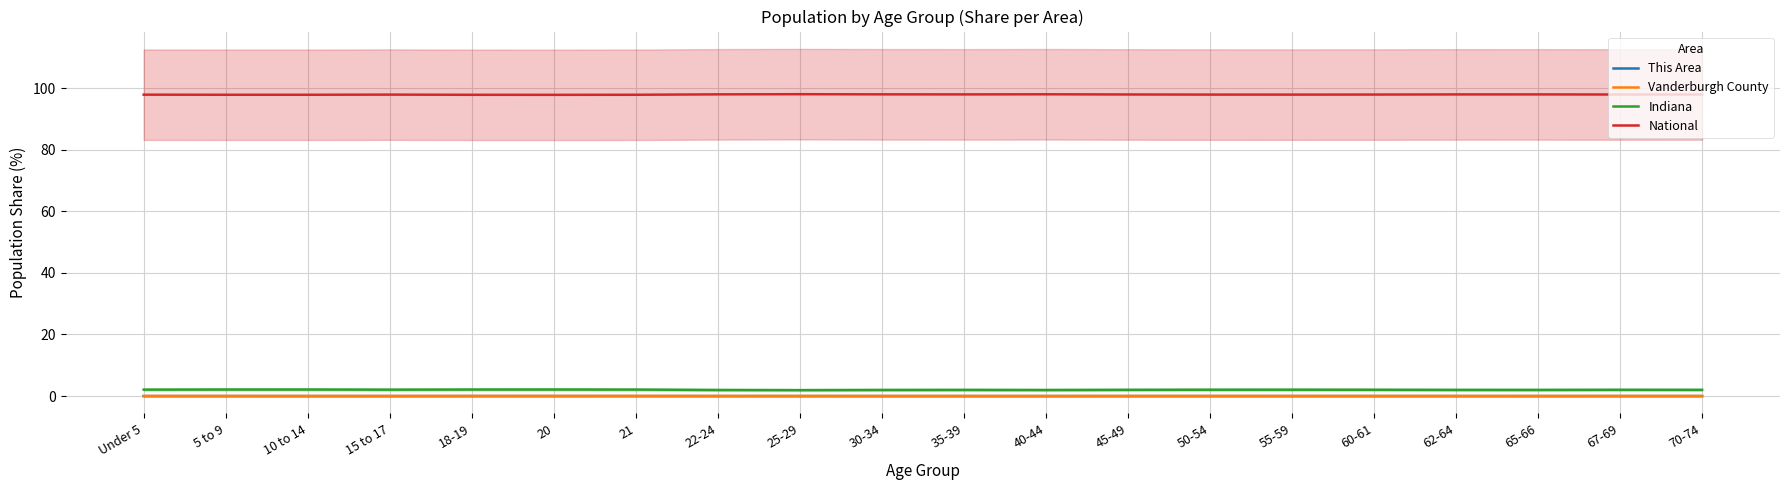

True or false: This Area and National cross at least once.

False